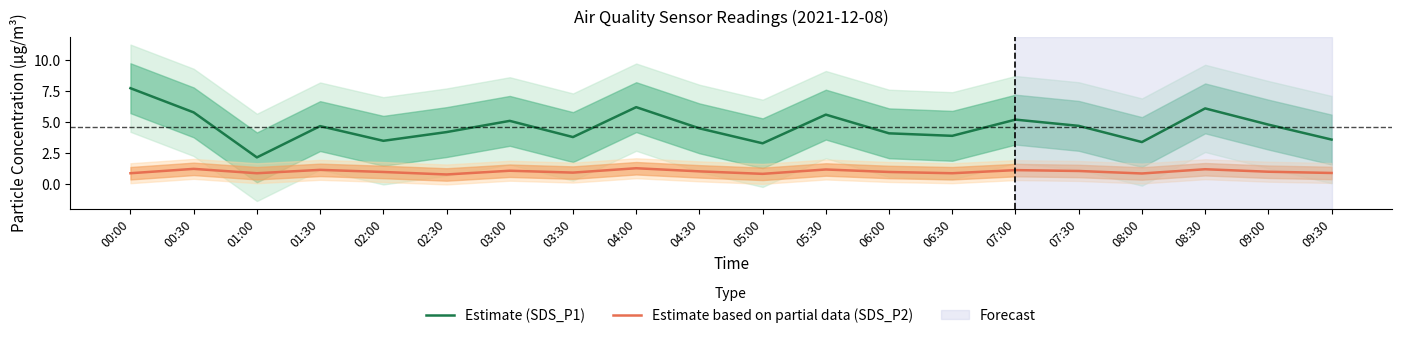

What is the difference between the second highest and minimum values in the Estimate (SDS_P1) series?

4.0